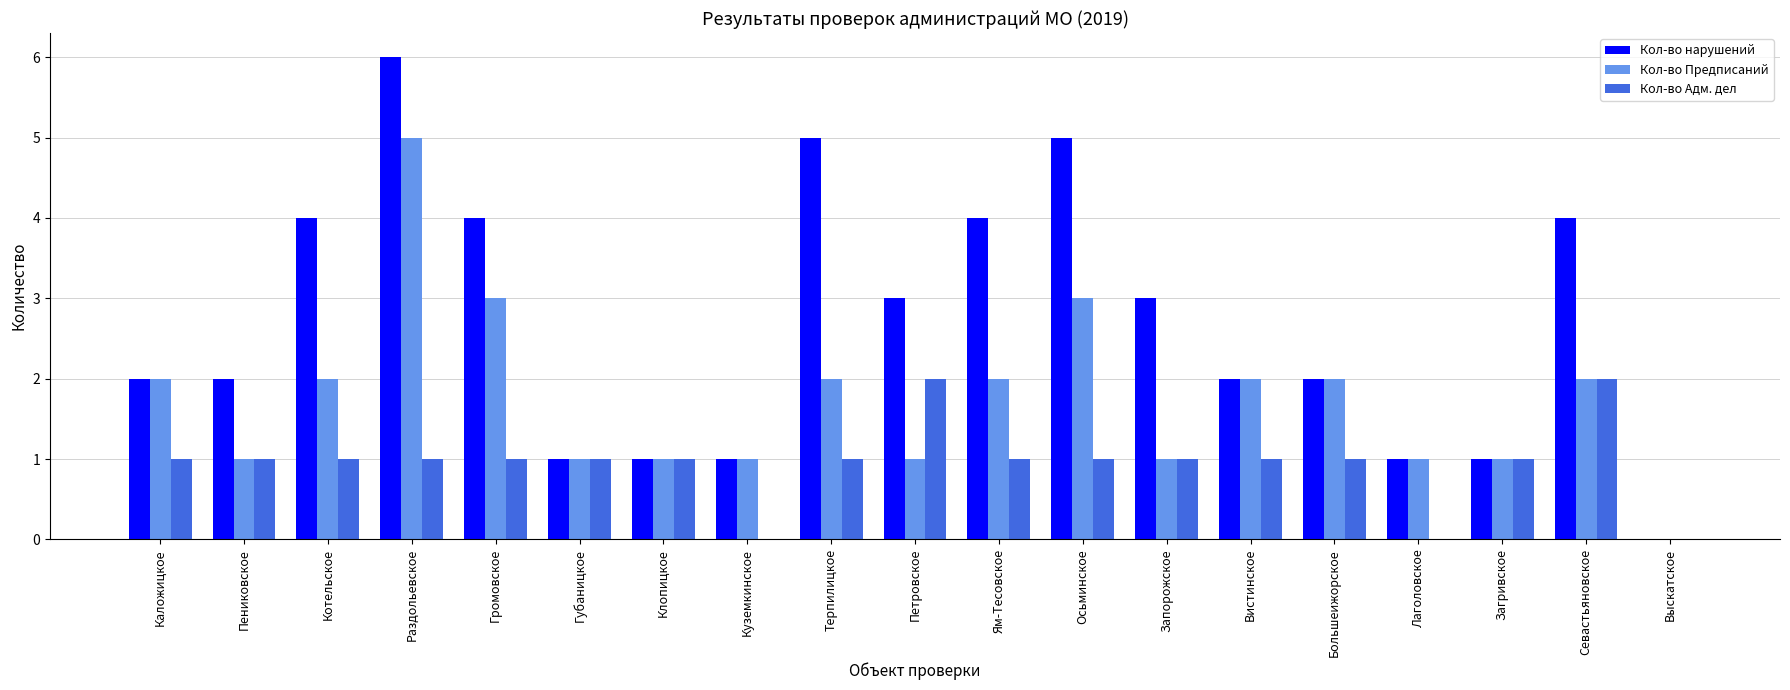

True or false: Кол-во Предписаний has a value of 3 at Громовское.

True